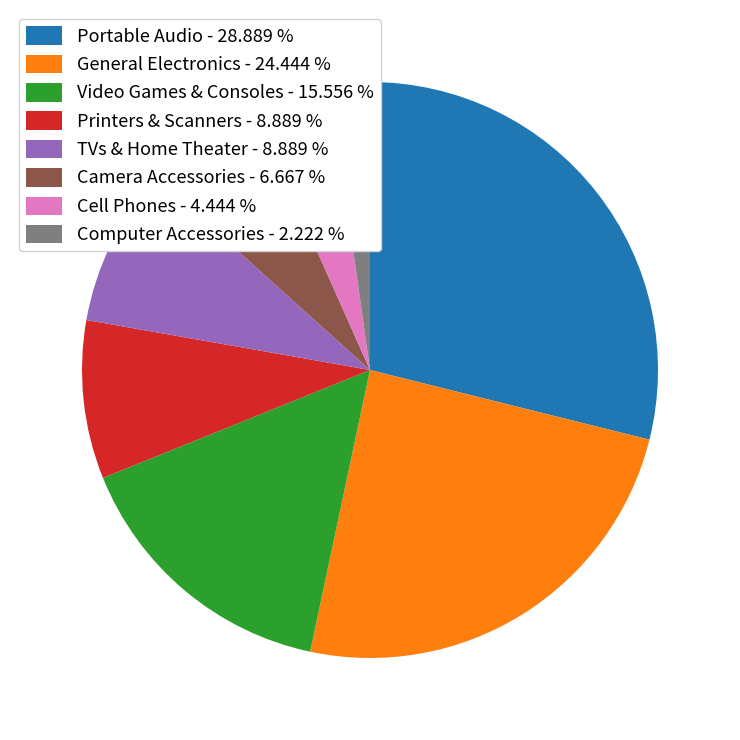

Combined, do TVs & Home Theater and Portable Audio account for over 50%?

No